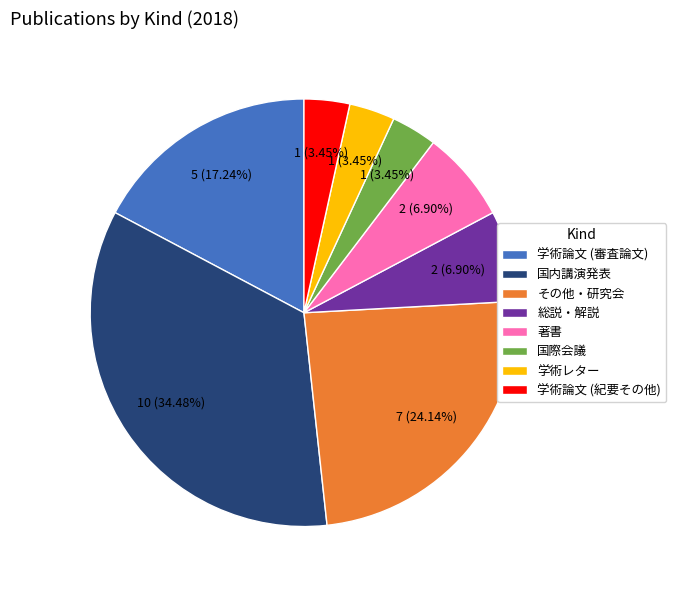

Which slice is the largest?

国内講演発表